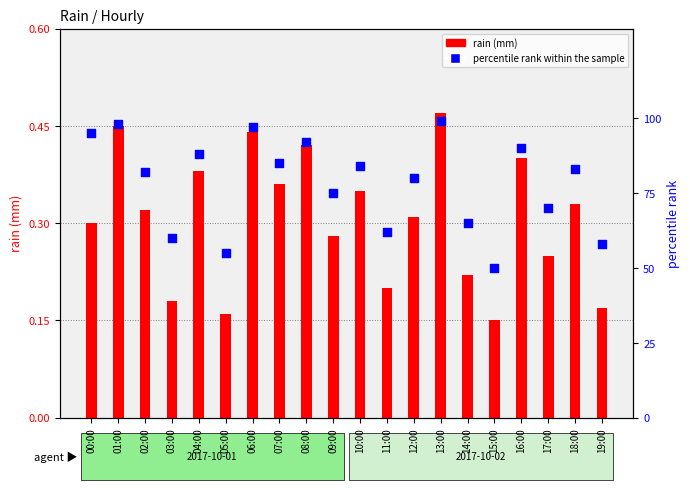

Which series has the largest Y range (max minus min)?

percentile rank within the sample